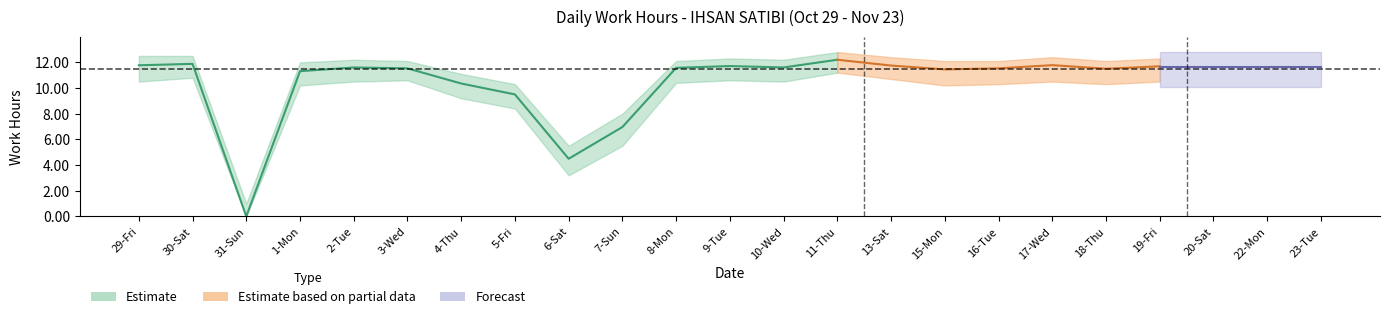

What is the label of the 9th point from the left?

6-Sat